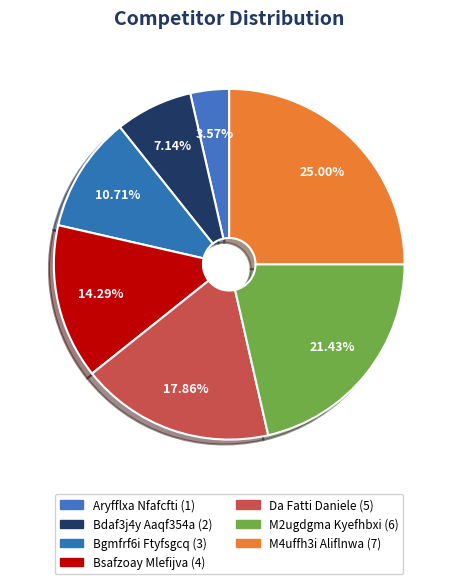

What percentage is the Bgmfrf6i Ftyfsgcq slice, to the nearest percent?

11%